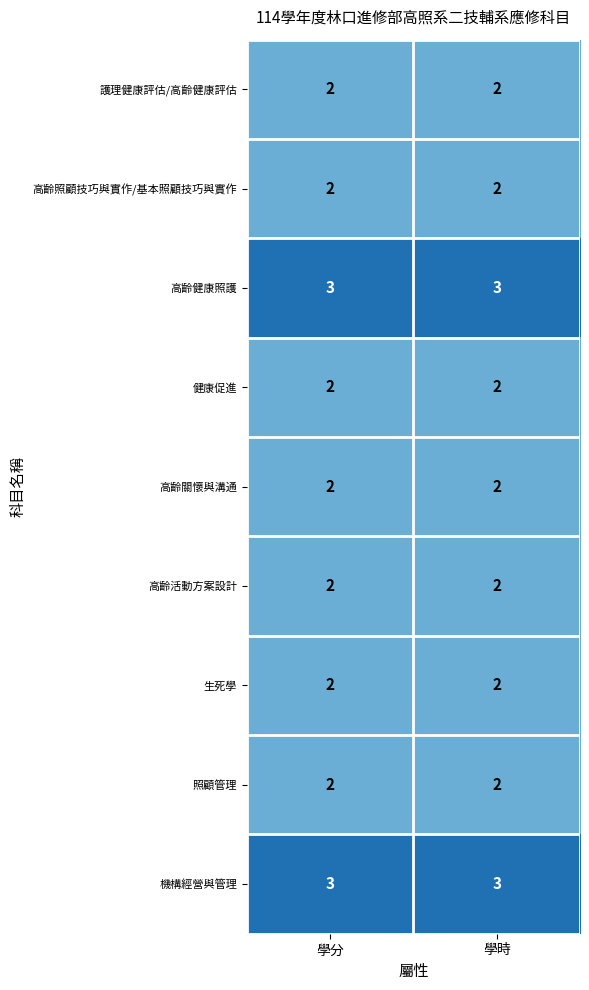

What is the maximum value shown in the chart?

3